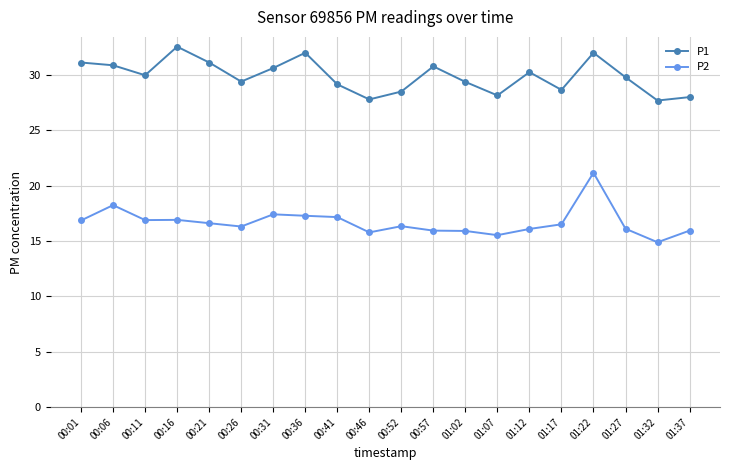

What is the value of the P2 point at the 14th from the left?

15.5